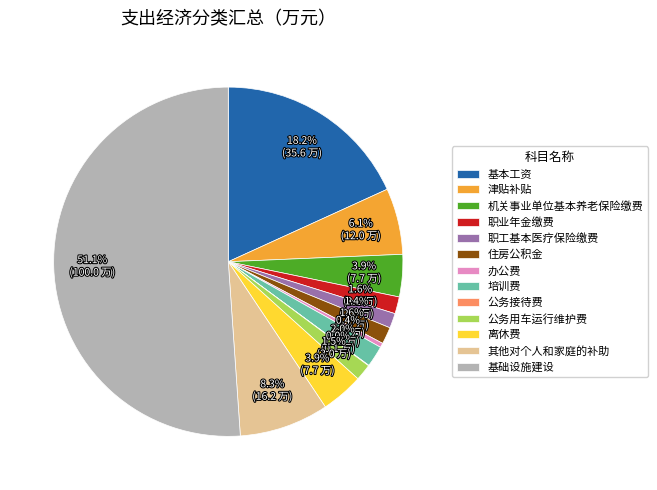

Is the sum of 职工基本医疗保险缴费 and 办公费 greater than half?

No